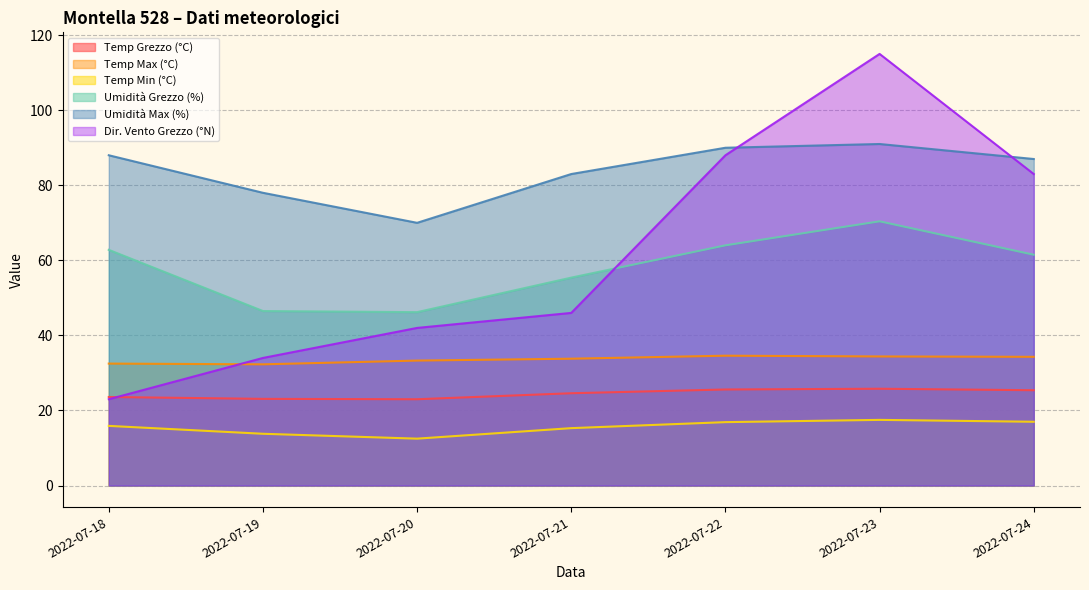

What is the maximum value shown in the chart?

115.0